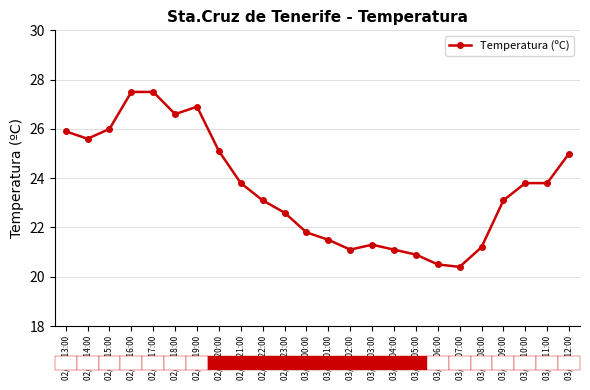

What is the change in value from 03/06 00:00 to 03/06 12:00?

+3.2